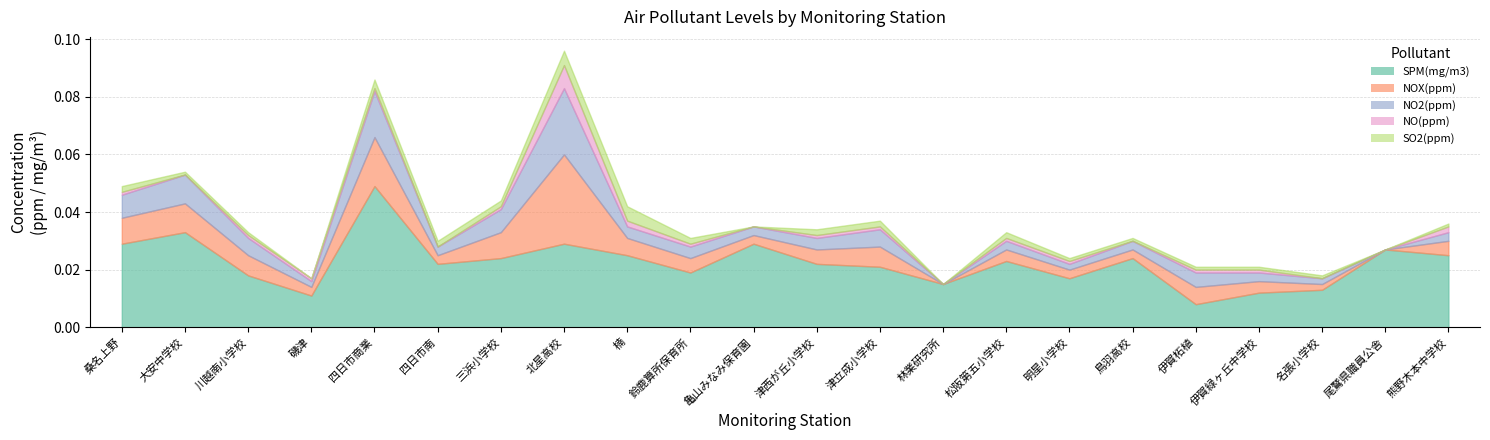

The NOX(ppm) series shows 0.0 at 熊野木本中学校. True or false?

False